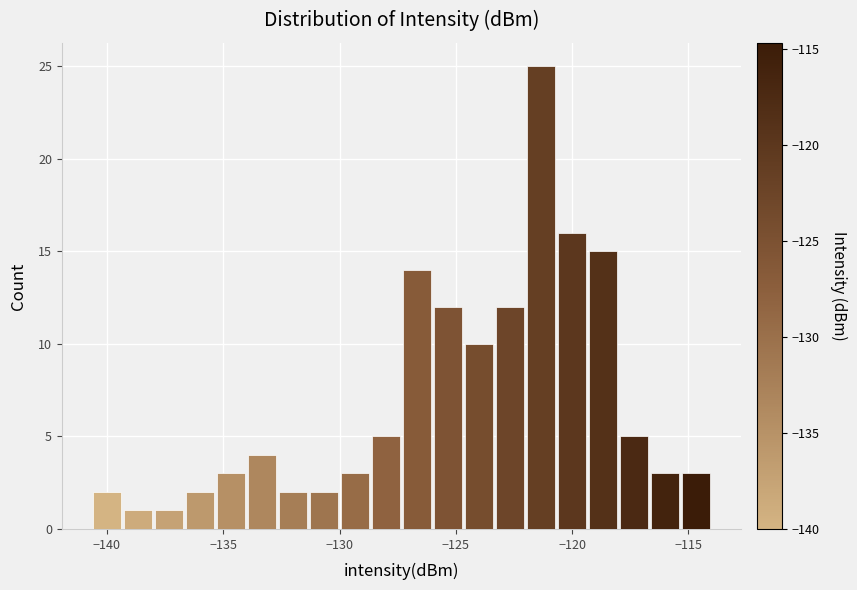

Read against the x-axis, roughly where is the centre of the tallest bar?

-121.5